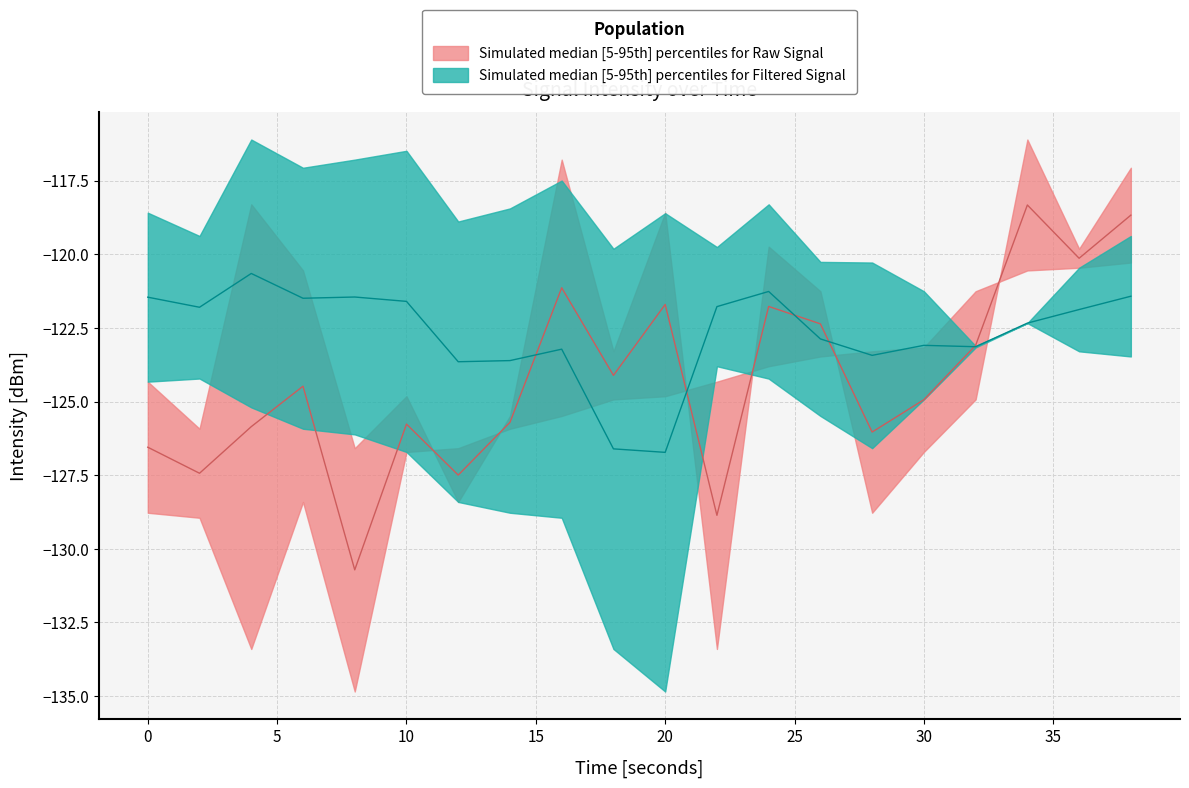

What is the difference between the second highest and minimum values in the intensity_lower series?

14.4